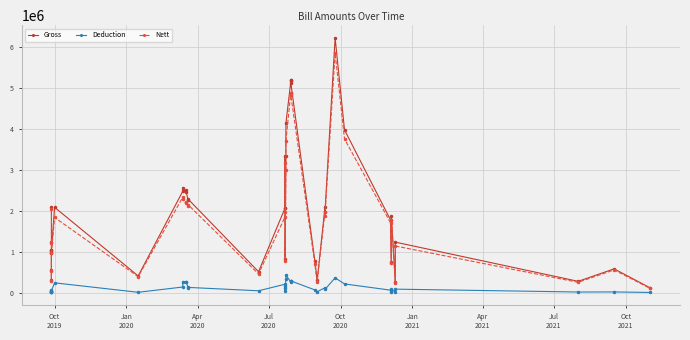

Which series changed the most between Oct
2019 and Apr
2021?

Nett